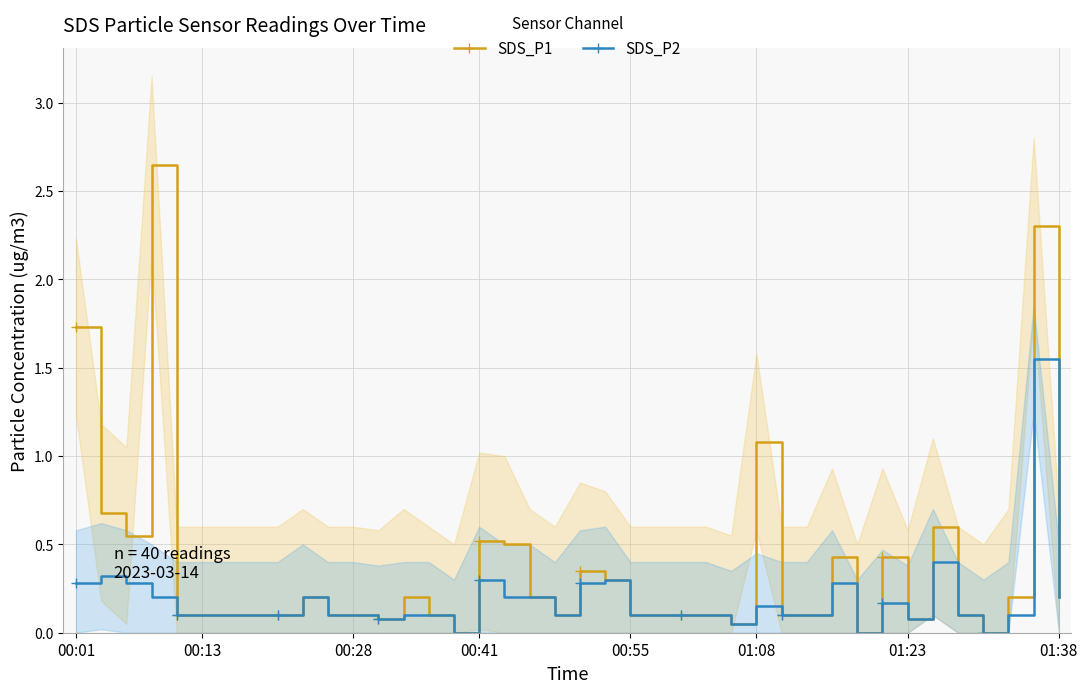

Is the value of SDS_P1 at 27 greater than the value of SDS_P2 at 35?

Yes